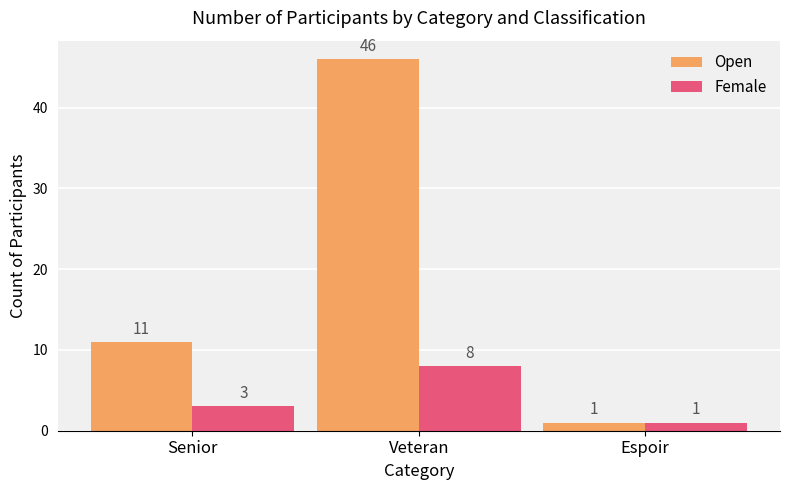

Rank the series by their maximum value, from highest to lowest.

Open, Female